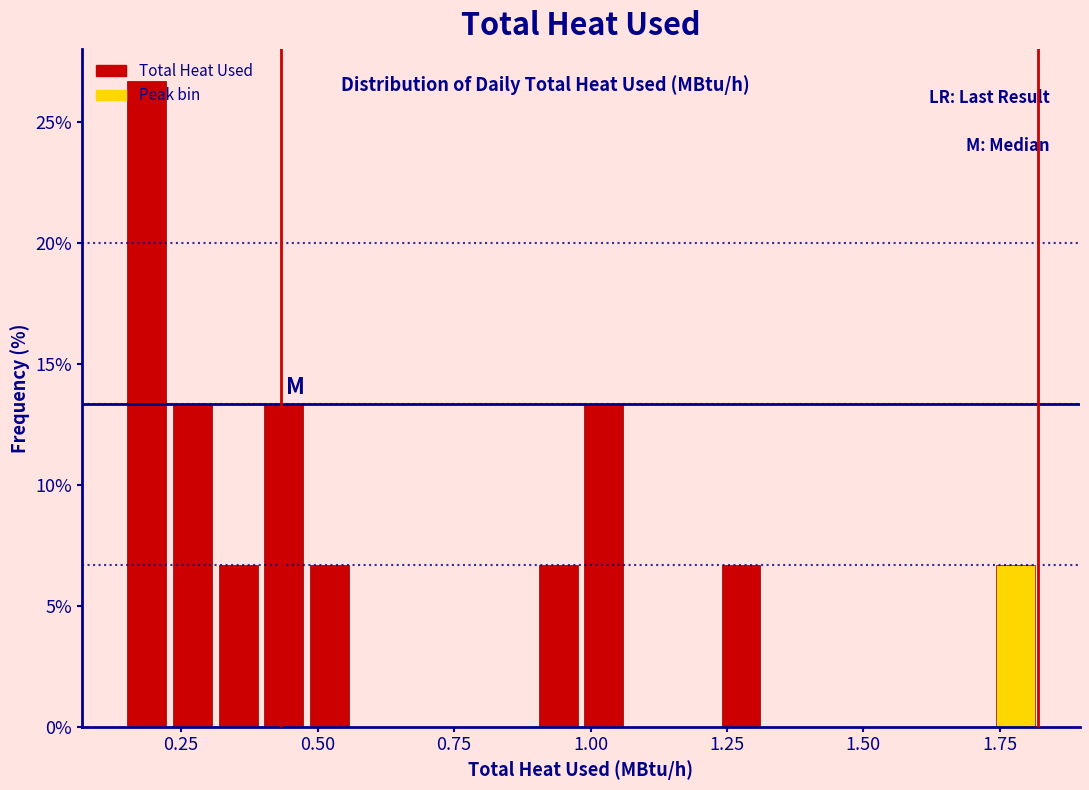

Around what value on the x-axis is the tallest bar? Give the approximate position of its centre, as read against the axis.

0.20